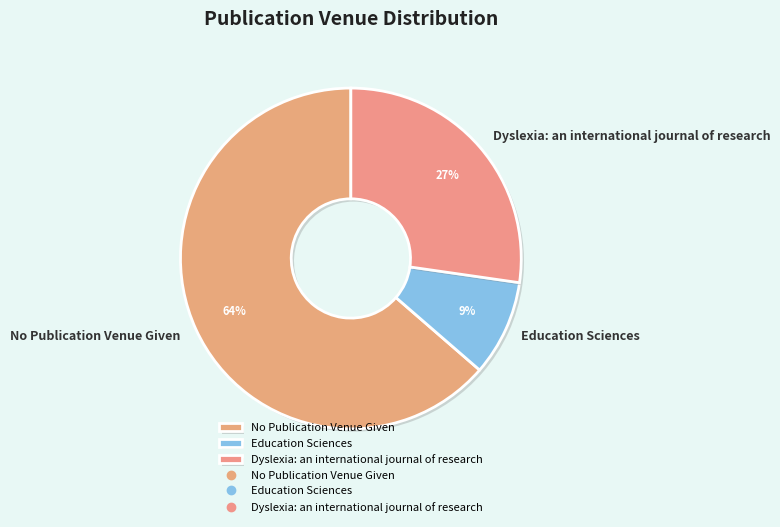

Which slice is the smallest?

Education Sciences